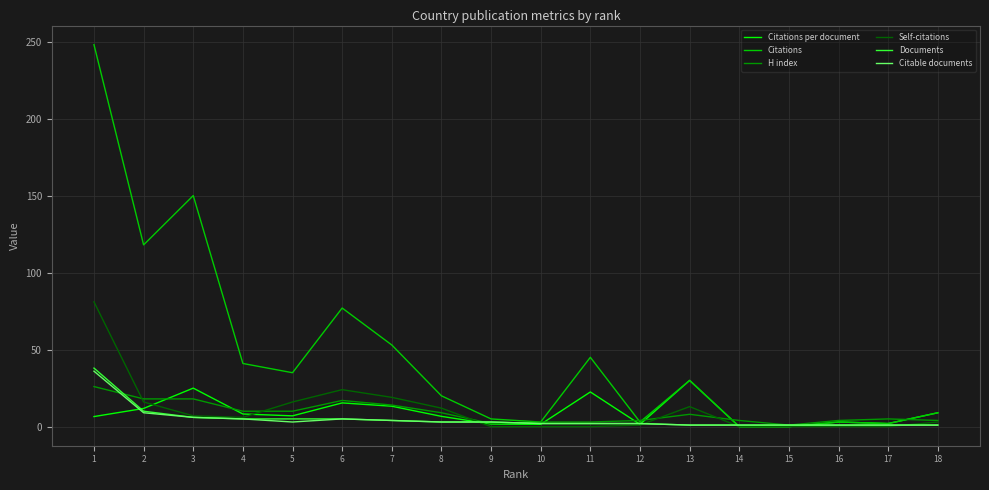

Between which two adjacent categories do Citable documents and H index first intersect?

1 and 2